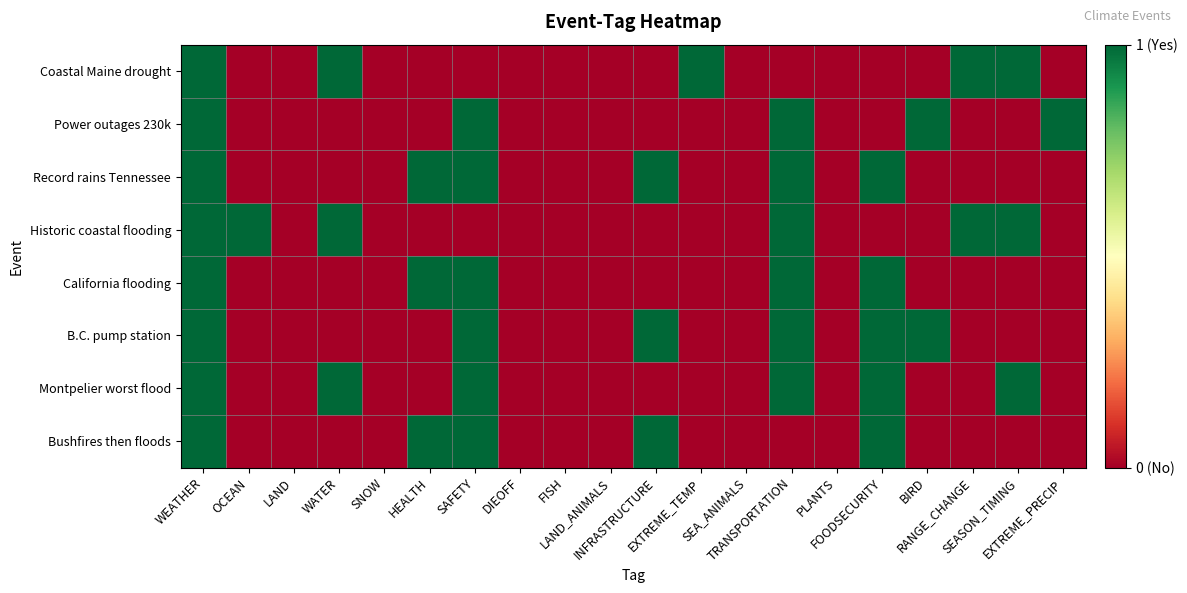

Reading left to right, list all the values displayed in this chart.

Coastal Maine drought: WEATHER=1	OCEAN=0	LAND=0	WATER=1	SNOW=0	HEALTH=0	SAFETY=0	DIEOFF=0	FISH=0	LAND_ANIMALS=0	INFRASTRUCTURE=0	EXTREME_TEMP=1	SEA_ANIMALS=0	TRANSPORTATION=0	PLANTS=0	FOODSECURITY=0	BIRD=0	RANGE_CHANGE=1	SEASON_TIMING=1	EXTREME_PRECIP=0
Power outages 230k: WEATHER=1	OCEAN=0	LAND=0	WATER=0	SNOW=0	HEALTH=0	SAFETY=1	DIEOFF=0	FISH=0	LAND_ANIMALS=0	INFRASTRUCTURE=0	EXTREME_TEMP=0	SEA_ANIMALS=0	TRANSPORTATION=1	PLANTS=0	FOODSECURITY=0	BIRD=1	RANGE_CHANGE=0	SEASON_TIMING=0	EXTREME_PRECIP=1
Record rains Tennessee: WEATHER=1	OCEAN=0	LAND=0	WATER=0	SNOW=0	HEALTH=1	SAFETY=1	DIEOFF=0	FISH=0	LAND_ANIMALS=0	INFRASTRUCTURE=1	EXTREME_TEMP=0	SEA_ANIMALS=0	TRANSPORTATION=1	PLANTS=0	FOODSECURITY=1	BIRD=0	RANGE_CHANGE=0	SEASON_TIMING=0	EXTREME_PRECIP=0
Historic coastal flooding: WEATHER=1	OCEAN=1	LAND=0	WATER=1	SNOW=0	HEALTH=0	SAFETY=0	DIEOFF=0	FISH=0	LAND_ANIMALS=0	INFRASTRUCTURE=0	EXTREME_TEMP=0	SEA_ANIMALS=0	TRANSPORTATION=1	PLANTS=0	FOODSECURITY=0	BIRD=0	RANGE_CHANGE=1	SEASON_TIMING=1	EXTREME_PRECIP=0
California flooding: WEATHER=1	OCEAN=0	LAND=0	WATER=0	SNOW=0	HEALTH=1	SAFETY=1	DIEOFF=0	FISH=0	LAND_ANIMALS=0	INFRASTRUCTURE=0	EXTREME_TEMP=0	SEA_ANIMALS=0	TRANSPORTATION=1	PLANTS=0	FOODSECURITY=1	BIRD=0	RANGE_CHANGE=0	SEASON_TIMING=0	EXTREME_PRECIP=0
B.C. pump station: WEATHER=1	OCEAN=0	LAND=0	WATER=0	SNOW=0	HEALTH=0	SAFETY=1	DIEOFF=0	FISH=0	LAND_ANIMALS=0	INFRASTRUCTURE=1	EXTREME_TEMP=0	SEA_ANIMALS=0	TRANSPORTATION=1	PLANTS=0	FOODSECURITY=1	BIRD=1	RANGE_CHANGE=0	SEASON_TIMING=0	EXTREME_PRECIP=0
Montpelier worst flood: WEATHER=1	OCEAN=0	LAND=0	WATER=1	SNOW=0	HEALTH=0	SAFETY=1	DIEOFF=0	FISH=0	LAND_ANIMALS=0	INFRASTRUCTURE=0	EXTREME_TEMP=0	SEA_ANIMALS=0	TRANSPORTATION=1	PLANTS=0	FOODSECURITY=1	BIRD=0	RANGE_CHANGE=0	SEASON_TIMING=1	EXTREME_PRECIP=0
Bushfires then floods: WEATHER=1	OCEAN=0	LAND=0	WATER=0	SNOW=0	HEALTH=1	SAFETY=1	DIEOFF=0	FISH=0	LAND_ANIMALS=0	INFRASTRUCTURE=1	EXTREME_TEMP=0	SEA_ANIMALS=0	TRANSPORTATION=0	PLANTS=0	FOODSECURITY=1	BIRD=0	RANGE_CHANGE=0	SEASON_TIMING=0	EXTREME_PRECIP=0